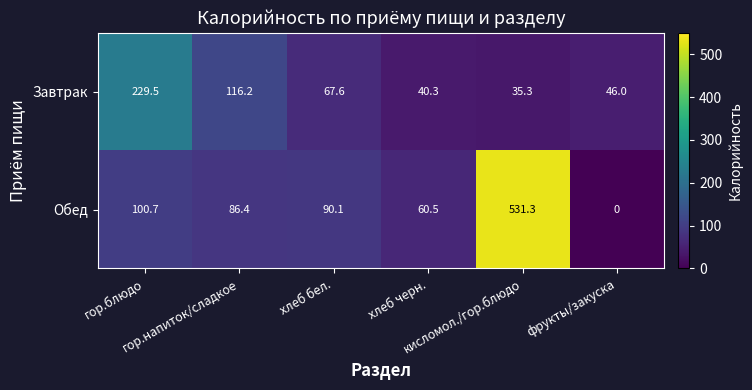

List the series in order of their overall mean, highest first.

Обед, Завтрак